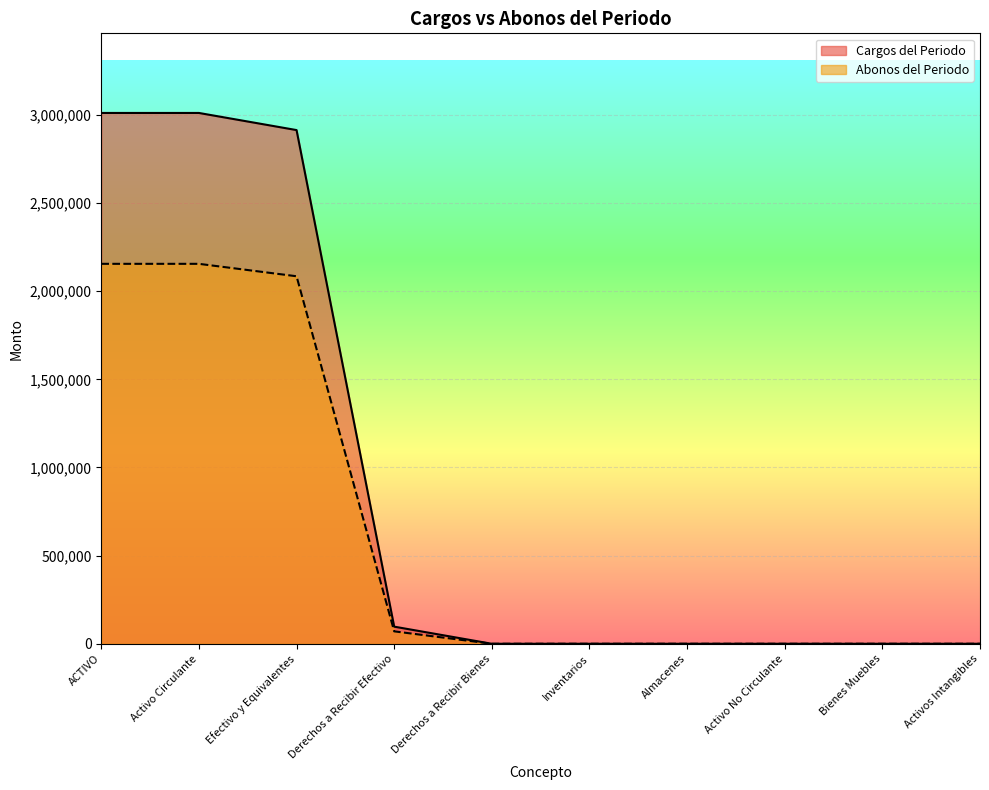

How many lines are shown in the chart?

2